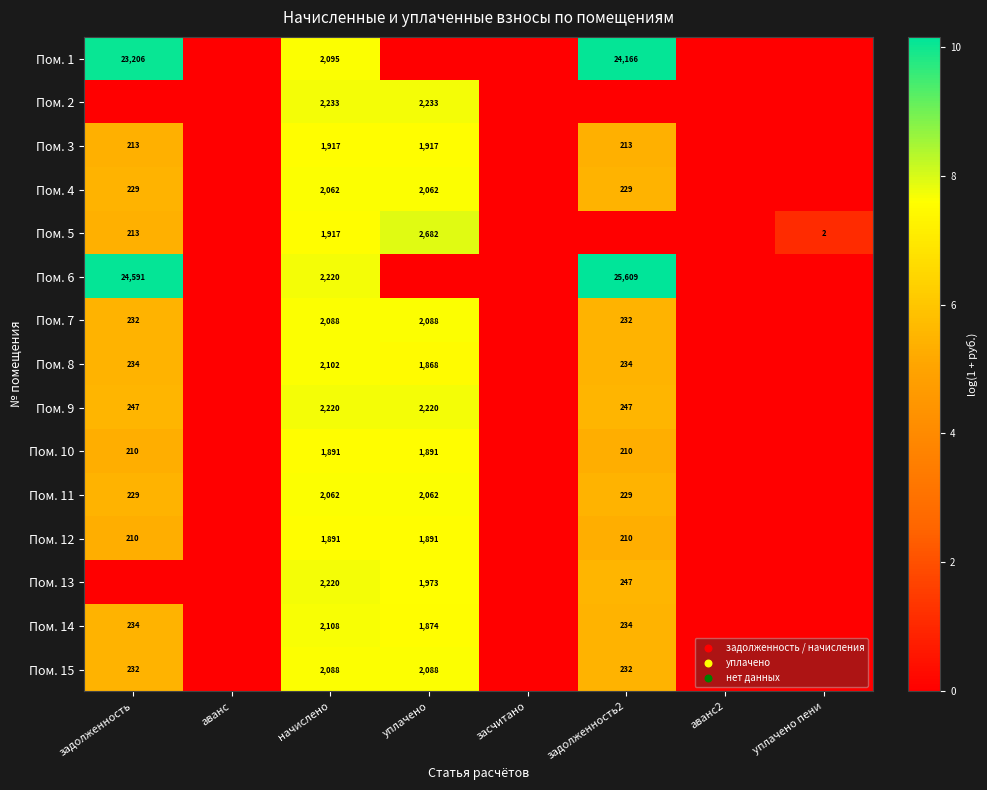

What is the spread (max minus min) of values at начислено?

342